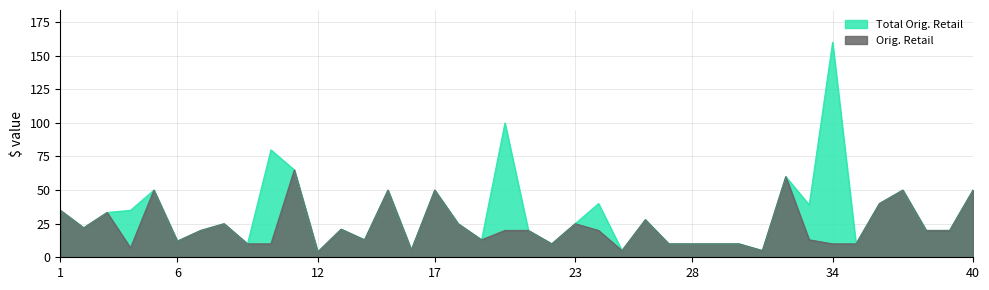

How many lines are shown in the chart?

2